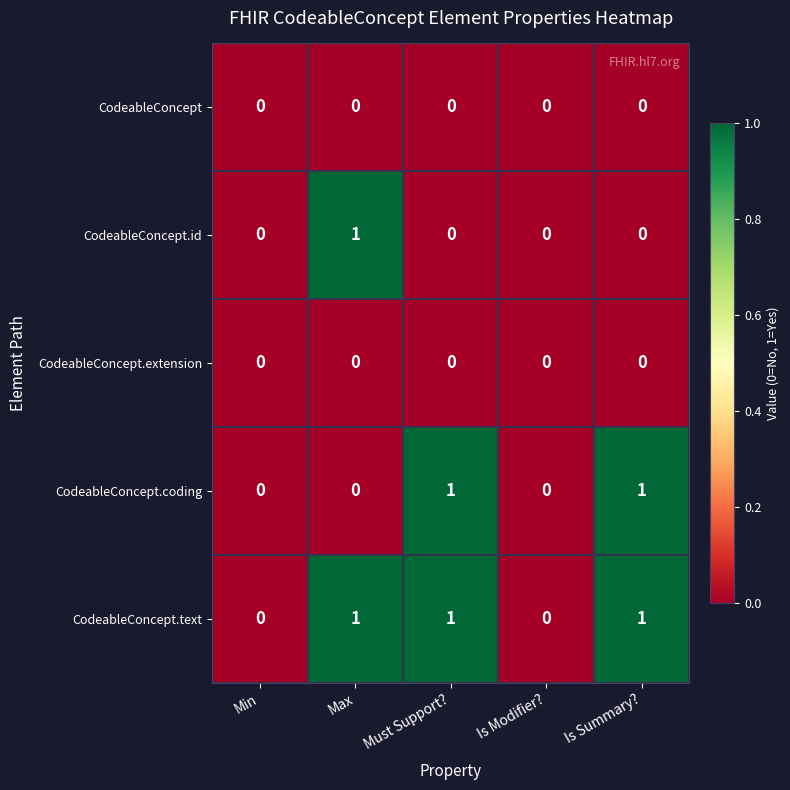

The CodeableConcept.coding series shows 0 at Must Support?. True or false?

False